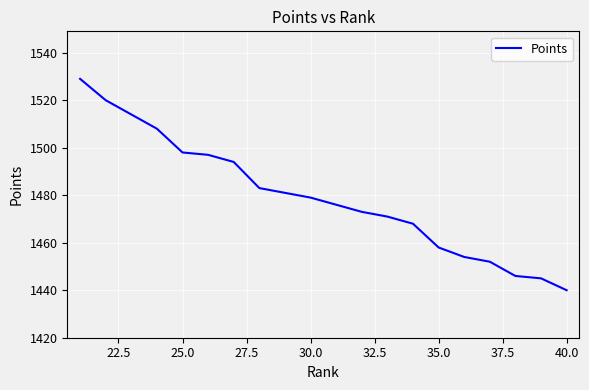

What is the difference between the maximum and minimum values?

89